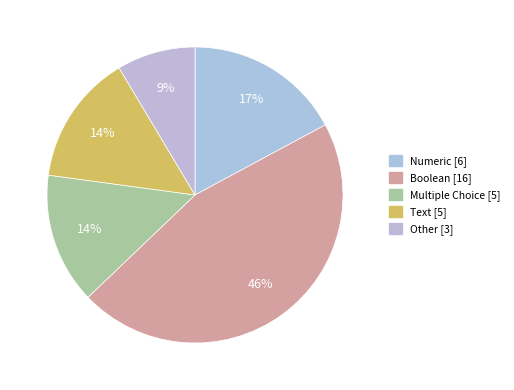

Is it true that Other is 1% of the pie?

False